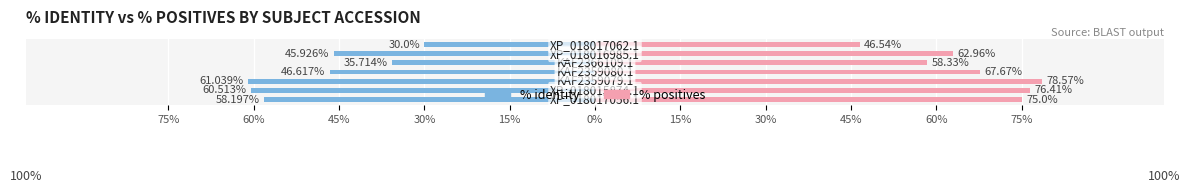

Which series has the widest spread of values?

% positives